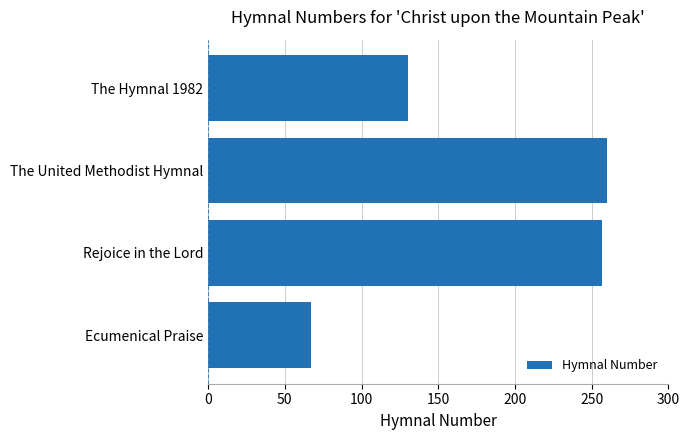

The chart shows a value of 257 at Rejoice in the Lord. True or false?

True